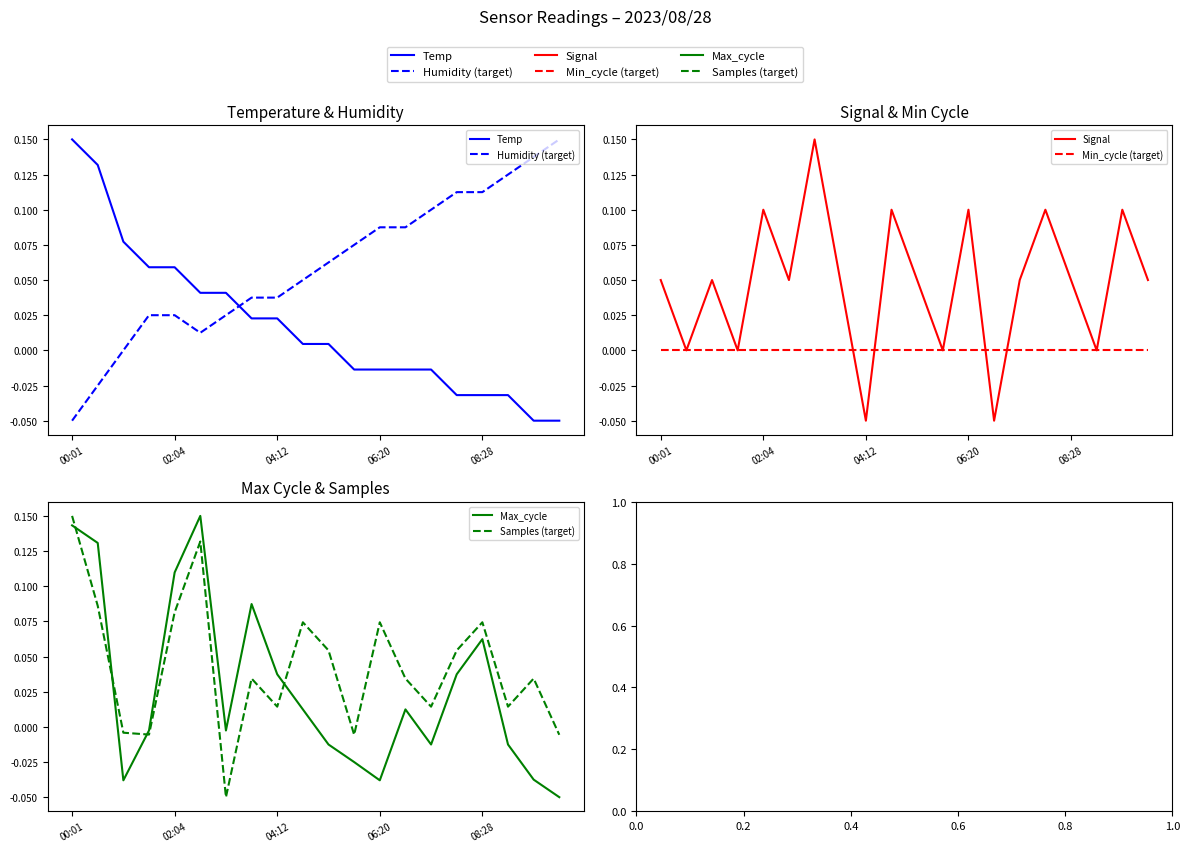

In Signal, how many points are lower than both neighbors (excluding endpoints)?

7